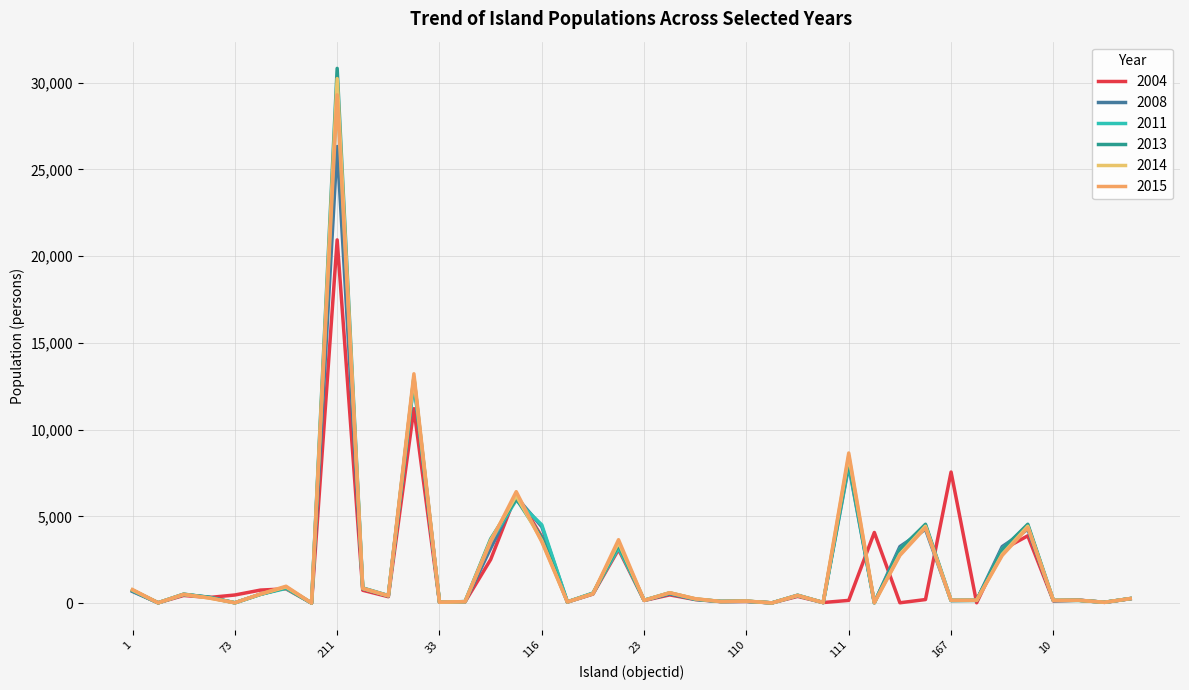

Which series has the largest total across all categories?

2013